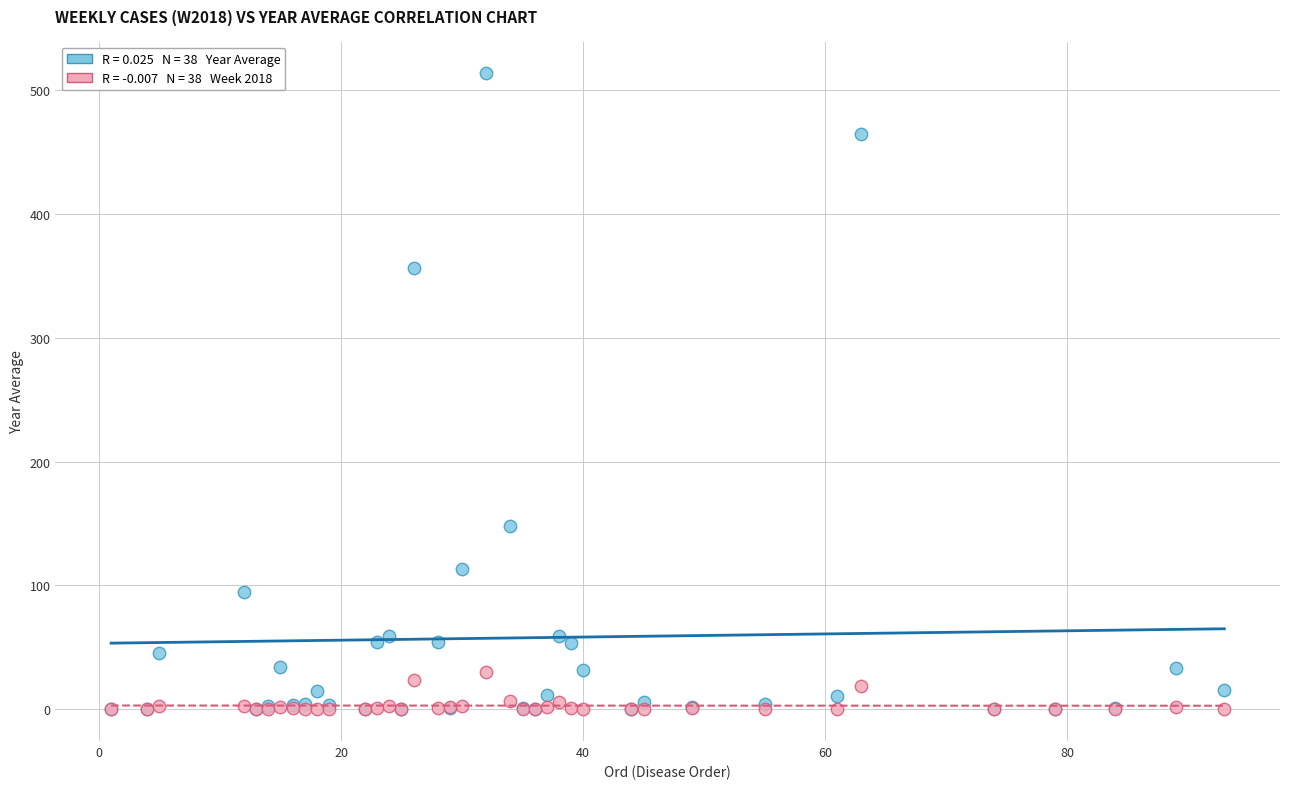

Across all series, what Y value is closest to 256?

356.6